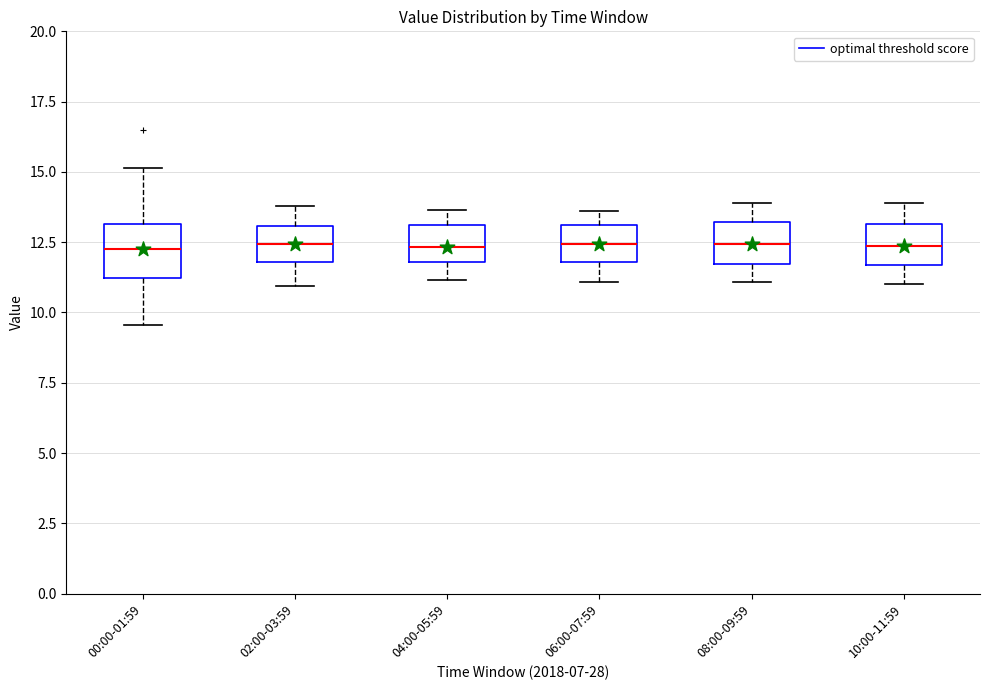

Reading left to right, read every box against the y-axis: the position of its median line, the range the box covers, and the ends of its whiskers. The values are not printed on the chart, so give them approximately, as read against the axis.

00:00-01:59: median 12.5, box 11.0 to 13.0, whiskers 9.5 to 15.0
02:00-03:59: median 12.5, box 12.0 to 13.0, whiskers 11.0 to 14.0
04:00-05:59: median 12.5, box 12.0 to 13.0, whiskers 11.0 to 13.5
06:00-07:59: median 12.5, box 12.0 to 13.0, whiskers 11.0 to 13.5
08:00-09:59: median 12.5, box 11.5 to 13.0, whiskers 11.0 to 14.0
10:00-11:59: median 12.5, box 11.5 to 13.0, whiskers 11.0 to 14.0